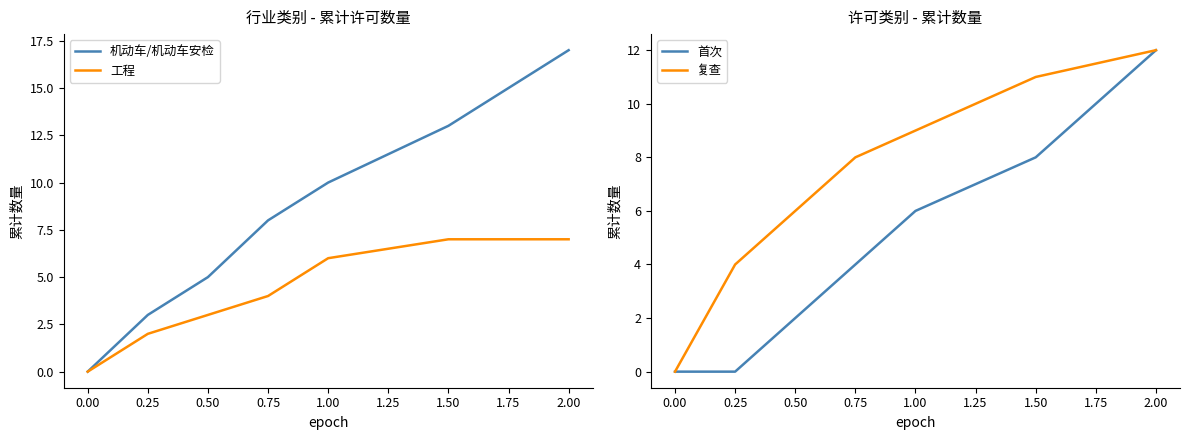

True or false: 复查 and 工程 cross at least once.

False